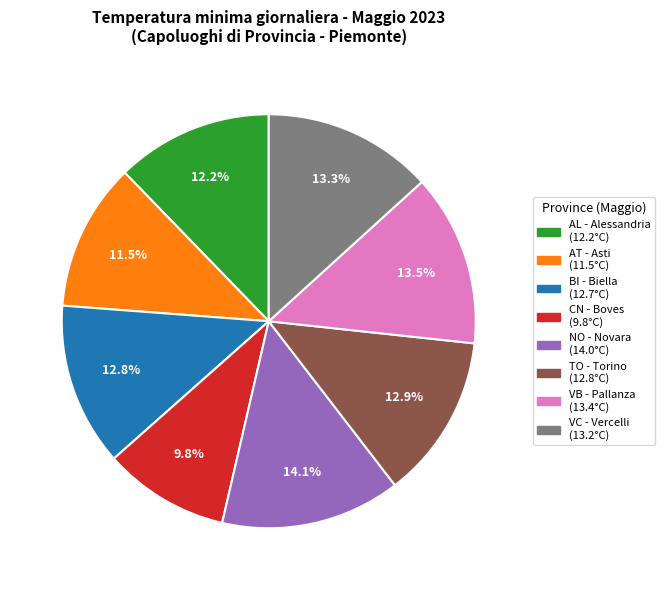

Count the number of slices in the pie.

8